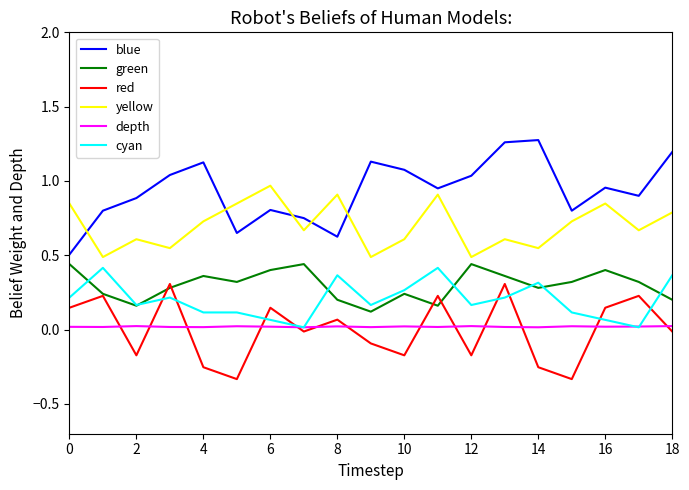

Which series has the largest total across all categories?

blue